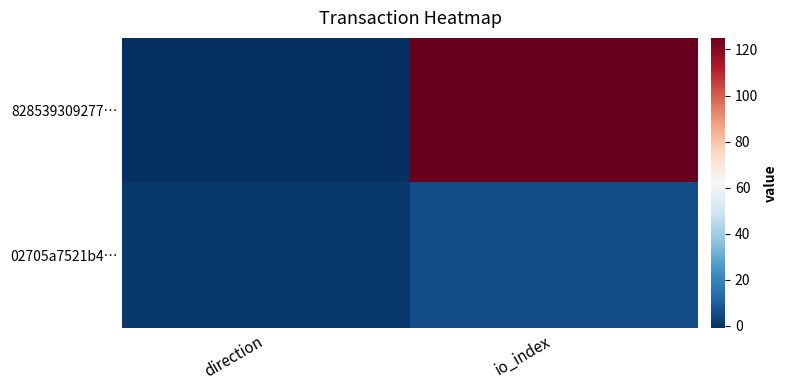

What is the spread (max minus min) of values at io_index?

119